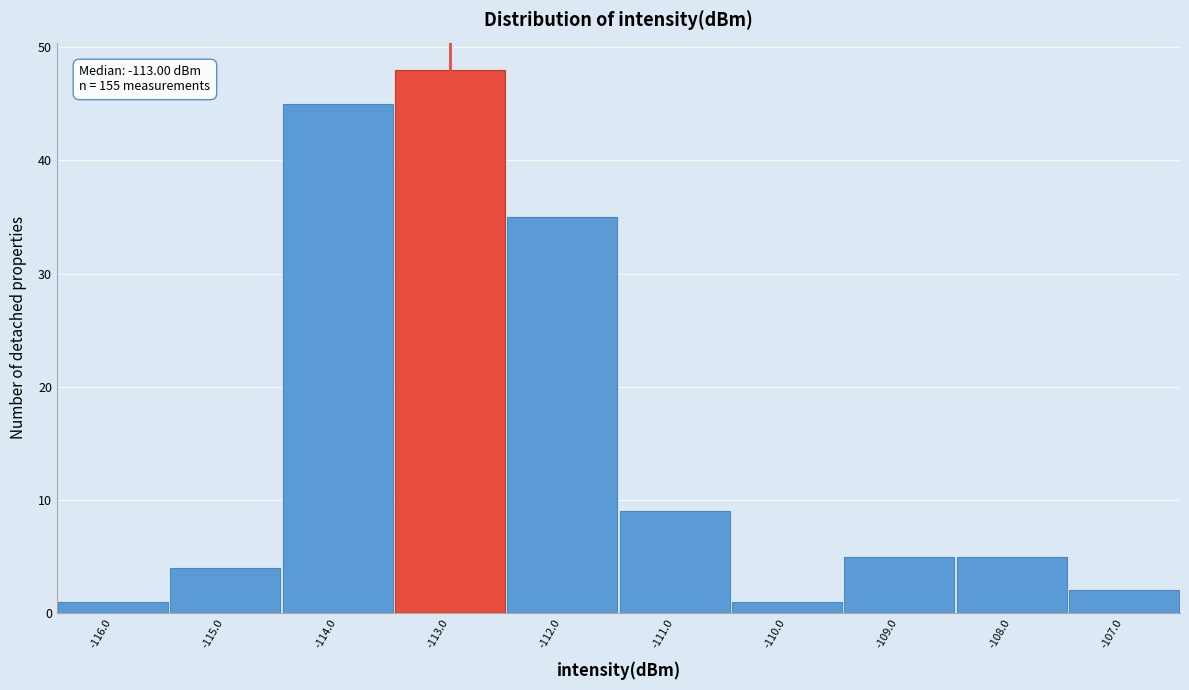

Which range on the x-axis has the tallest bar?

-113.5 to -112.5